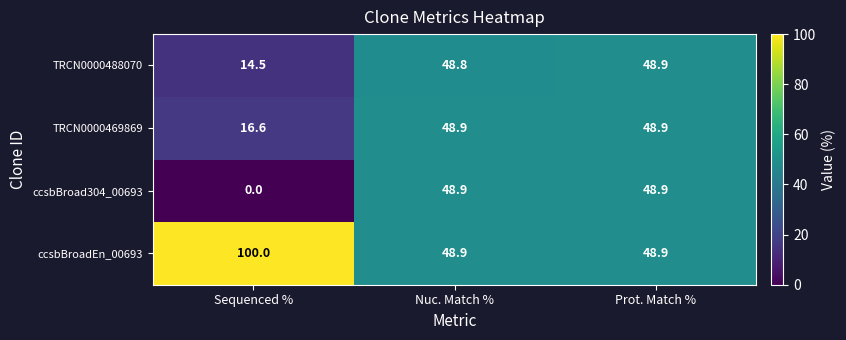

At how many categories does at least one series exceed 76?

1